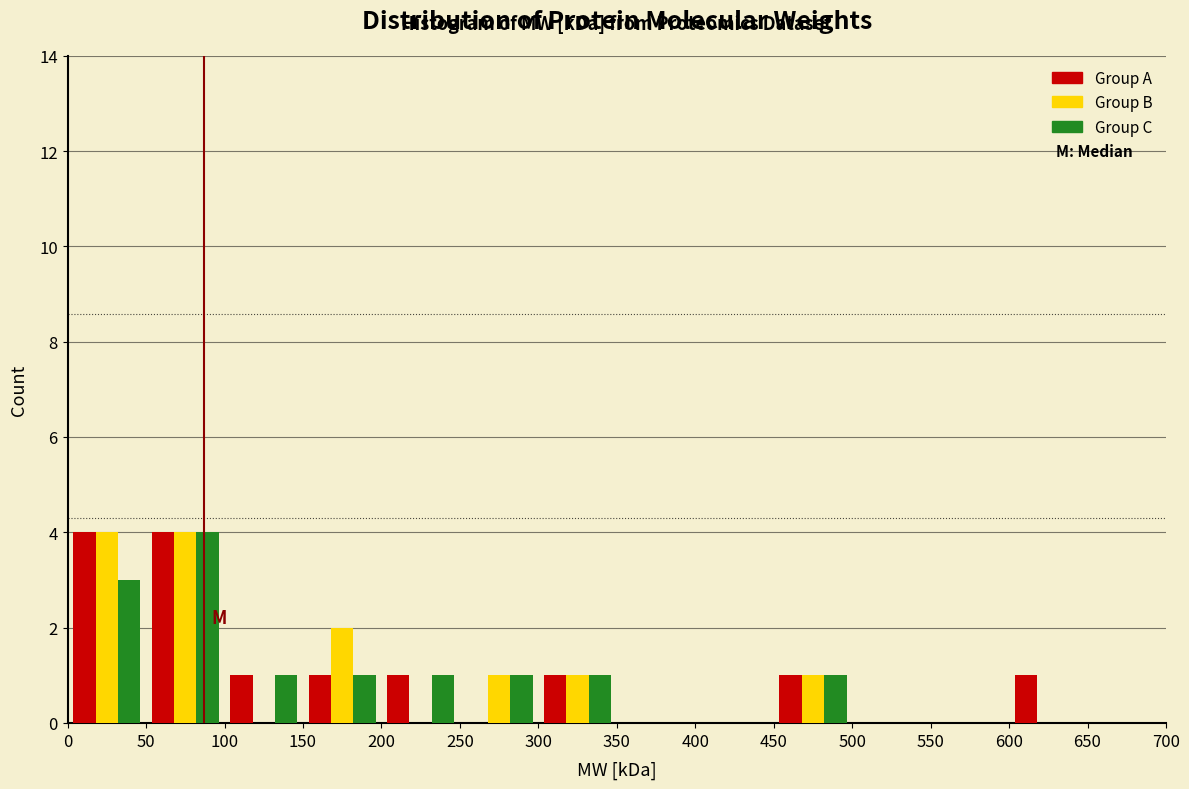

Reading left to right, list every range on the x-axis with the height of the bar of each series over it. The values are not printed on the chart, so give them approximately, as read against the axis.

0 to 50: Group A=4	Group B=4	Group C=3
50 to 100: Group A=4	Group B=4	Group C=4
100 to 150: Group A=1	Group B=0	Group C=1
150 to 200: Group A=1	Group B=2	Group C=1
200 to 250: Group A=1	Group B=0	Group C=1
250 to 300: Group A=0	Group B=1	Group C=1
300 to 350: Group A=1	Group B=1	Group C=1
350 to 400: Group A=0	Group B=0	Group C=0
400 to 450: Group A=0	Group B=0	Group C=0
450 to 500: Group A=1	Group B=1	Group C=1
500 to 550: Group A=0	Group B=0	Group C=0
550 to 600: Group A=0	Group B=0	Group C=0
600 to 650: Group A=1	Group B=0	Group C=0
650 to 700: Group A=0	Group B=0	Group C=0